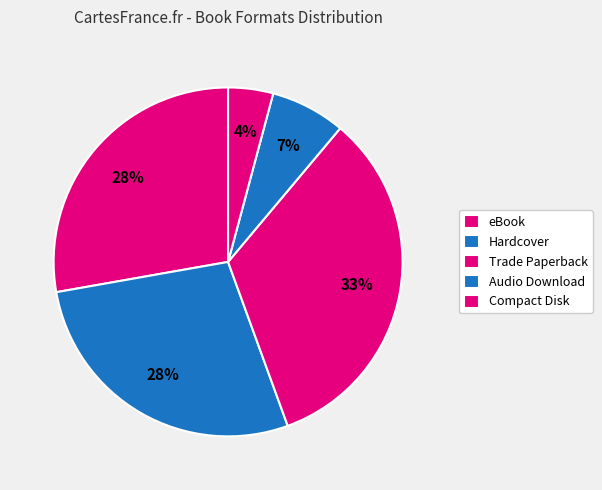

The Audio Download slice represents 1% of the pie. True or false?

False